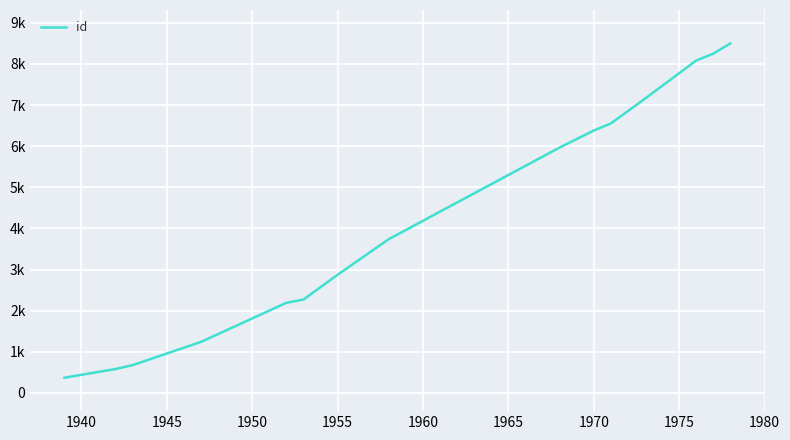

What is the minimum value shown in the chart?

369